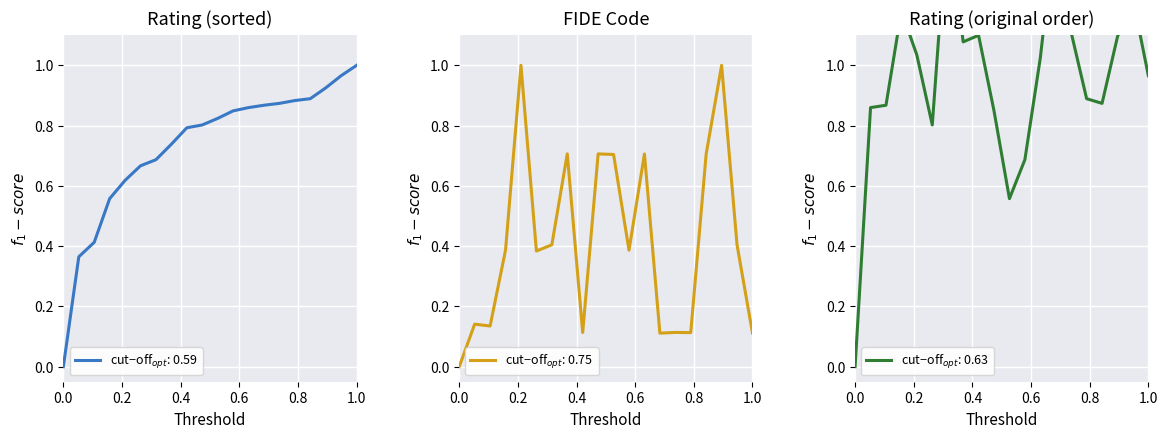

True or false: there are more than 0 points higher than both neighbors.

False